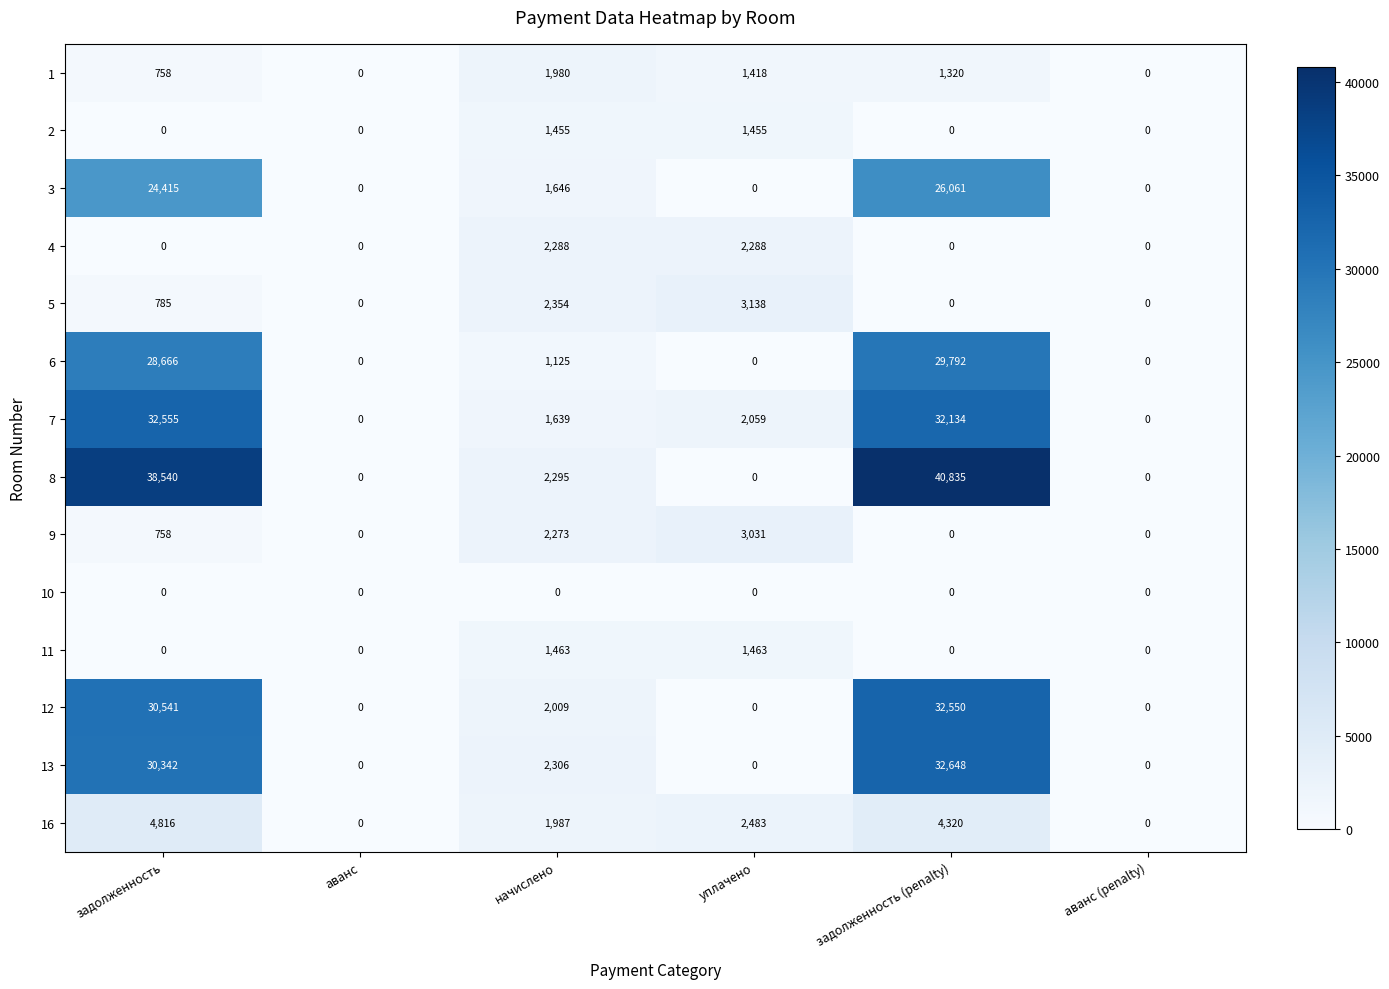

Which series has the largest range (max minus min)?

8